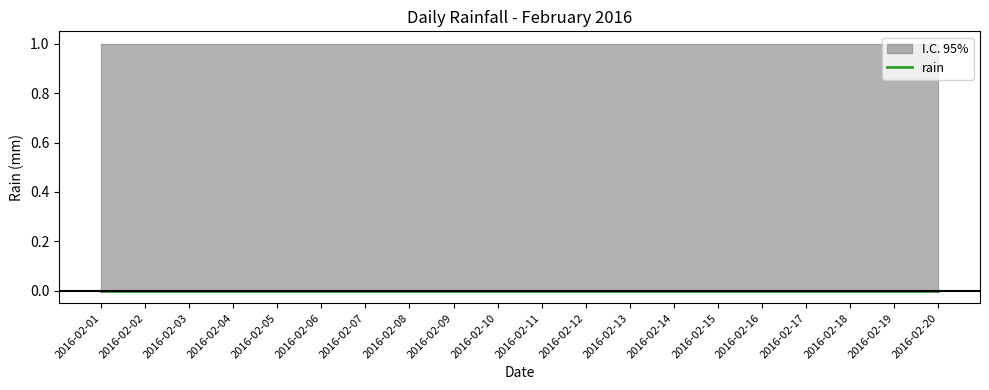

Which category has the highest value across all series?

2016-02-09